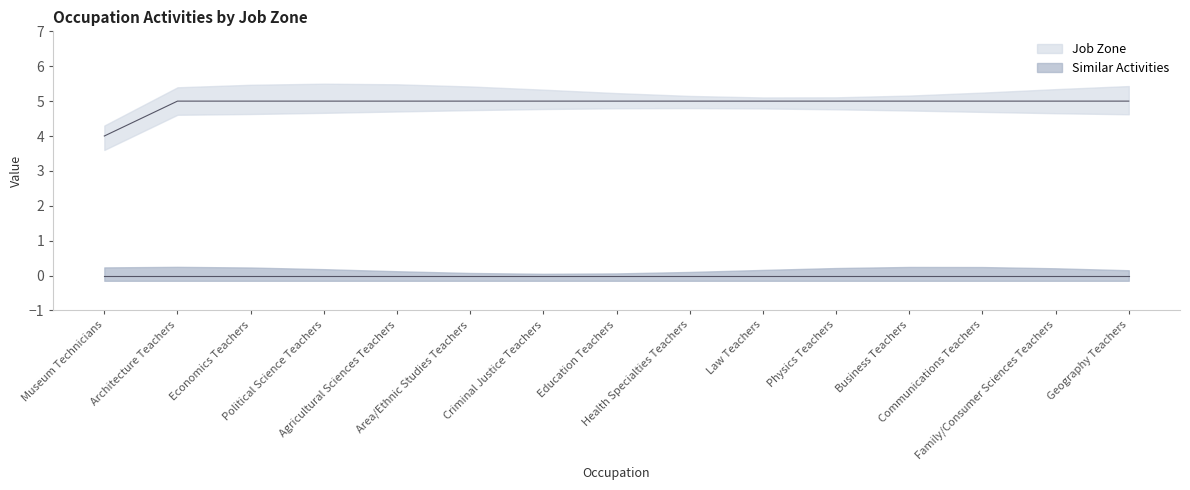

What is the ratio of the value at Law Teachers to the value at Economics Teachers?

1.0